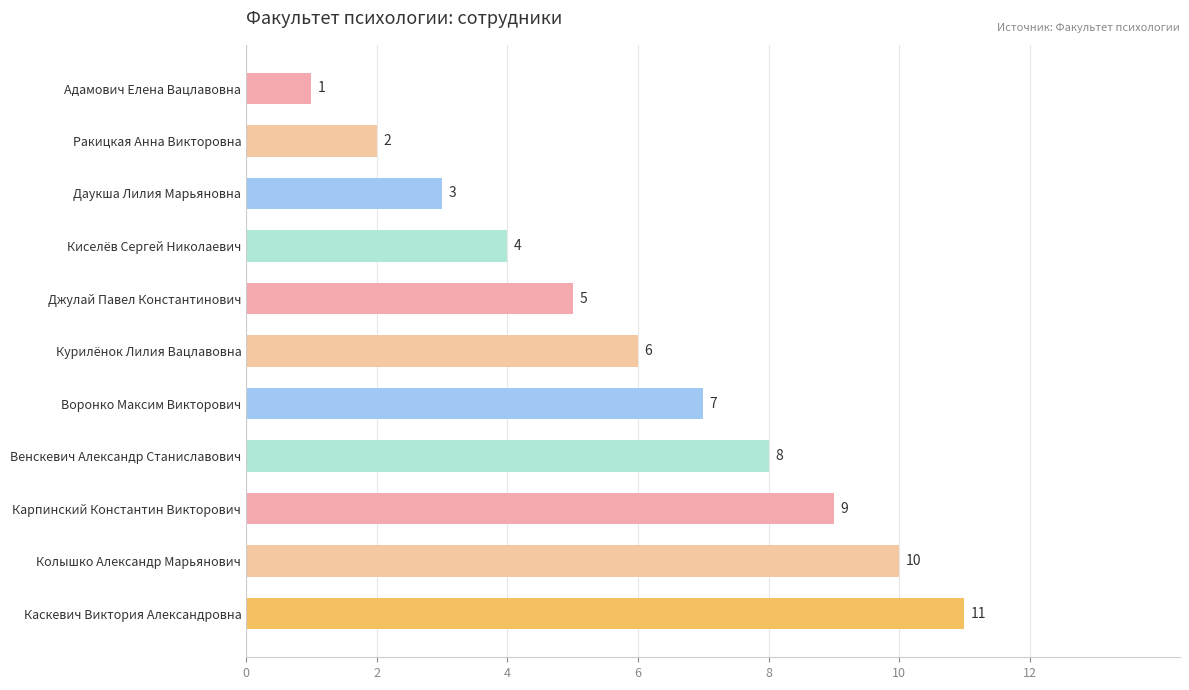

What is the minimum value shown in the chart?

1